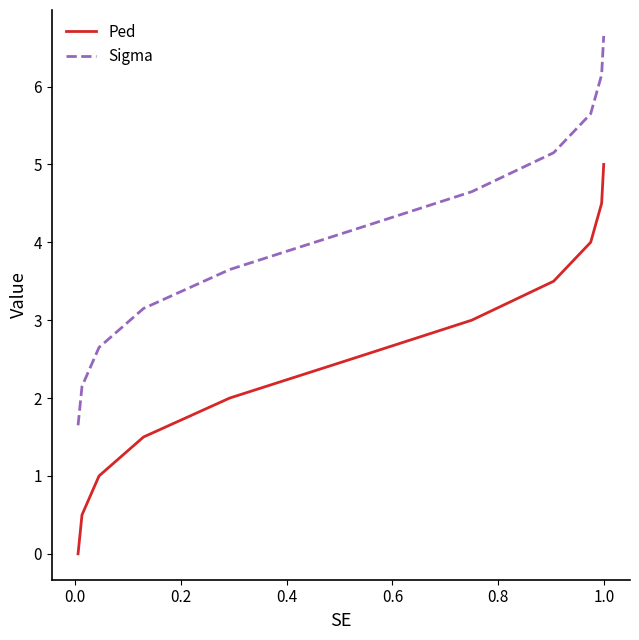

List the series in order of their overall mean, highest first.

Sigma, Ped